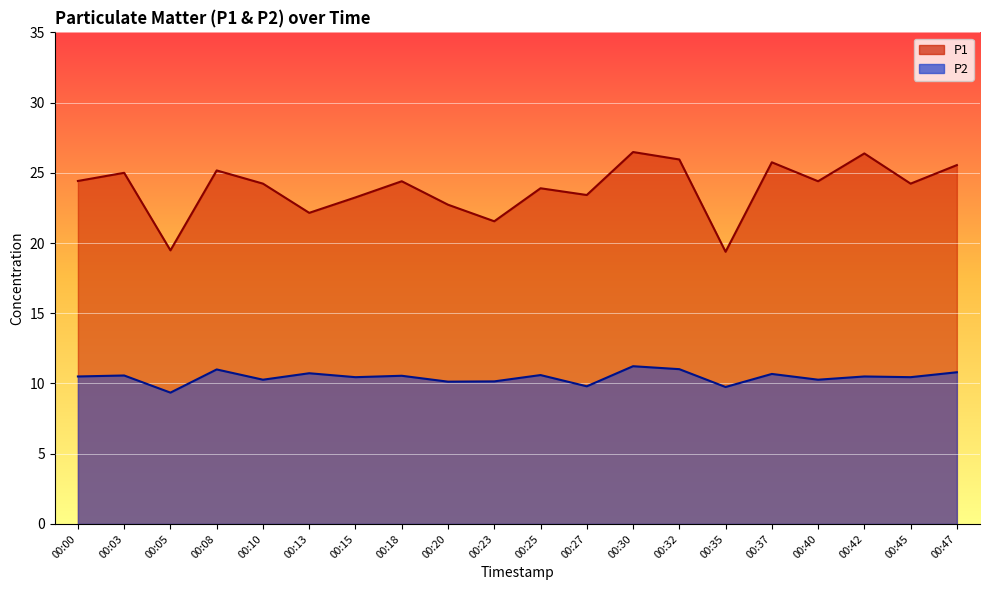

True or false: P1 and P2 cross at least once.

False